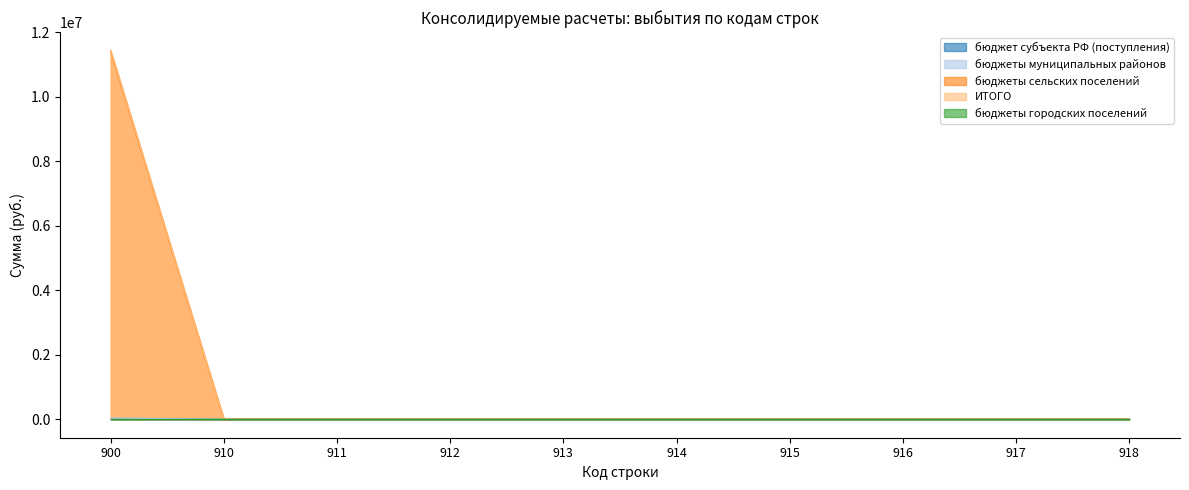

Does the chart display data point markers on the line(s)?

No